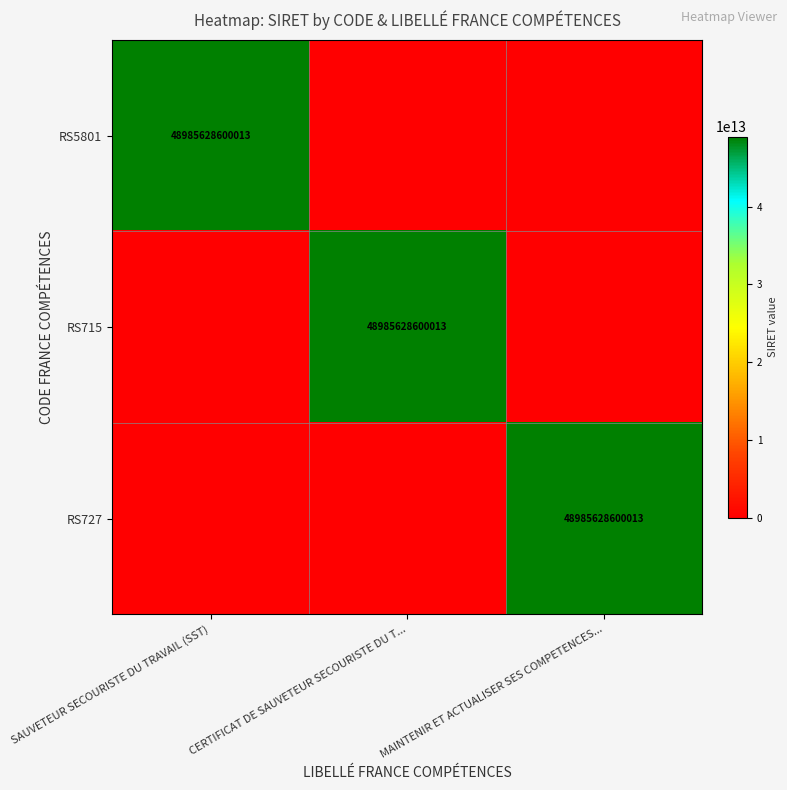

At which label is RS727 closest to 24492814300006?

SAUVETEUR SECOURISTE DU TRAVAIL (SST)